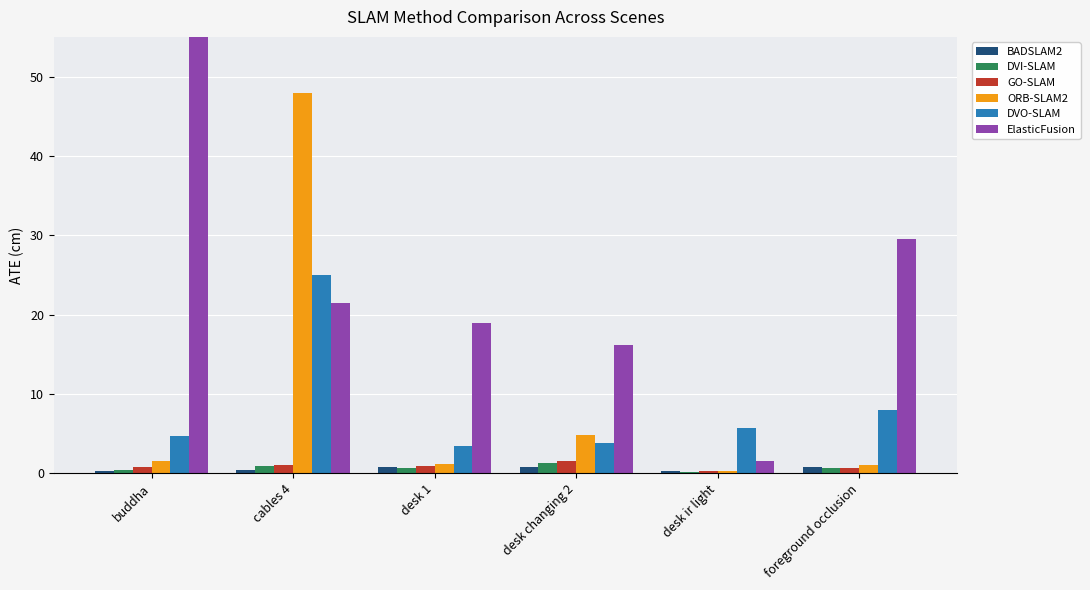

What is the spread (max minus min) of values at desk changing 2?

15.5